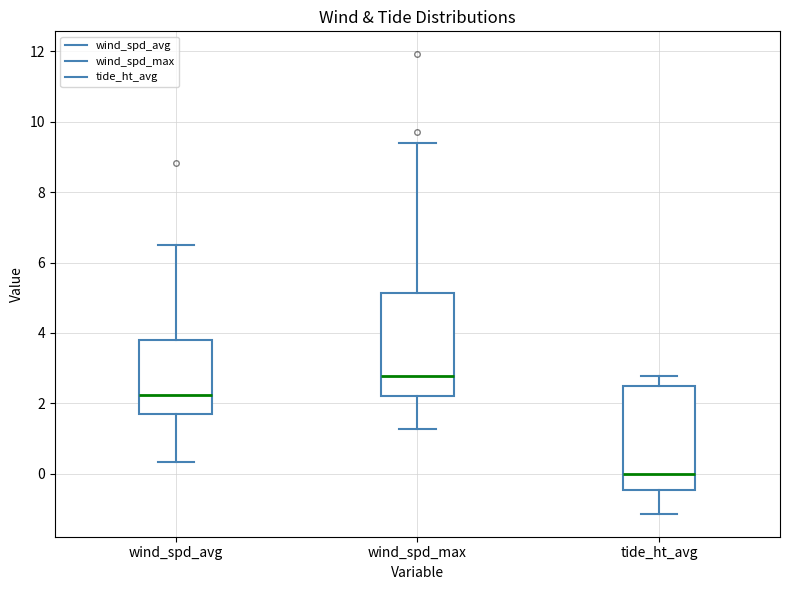

Where is the upper edge of the box for wind_spd_avg on the y-axis? The values are not printed on the chart, so give them approximately, as read against the axis.

3.8